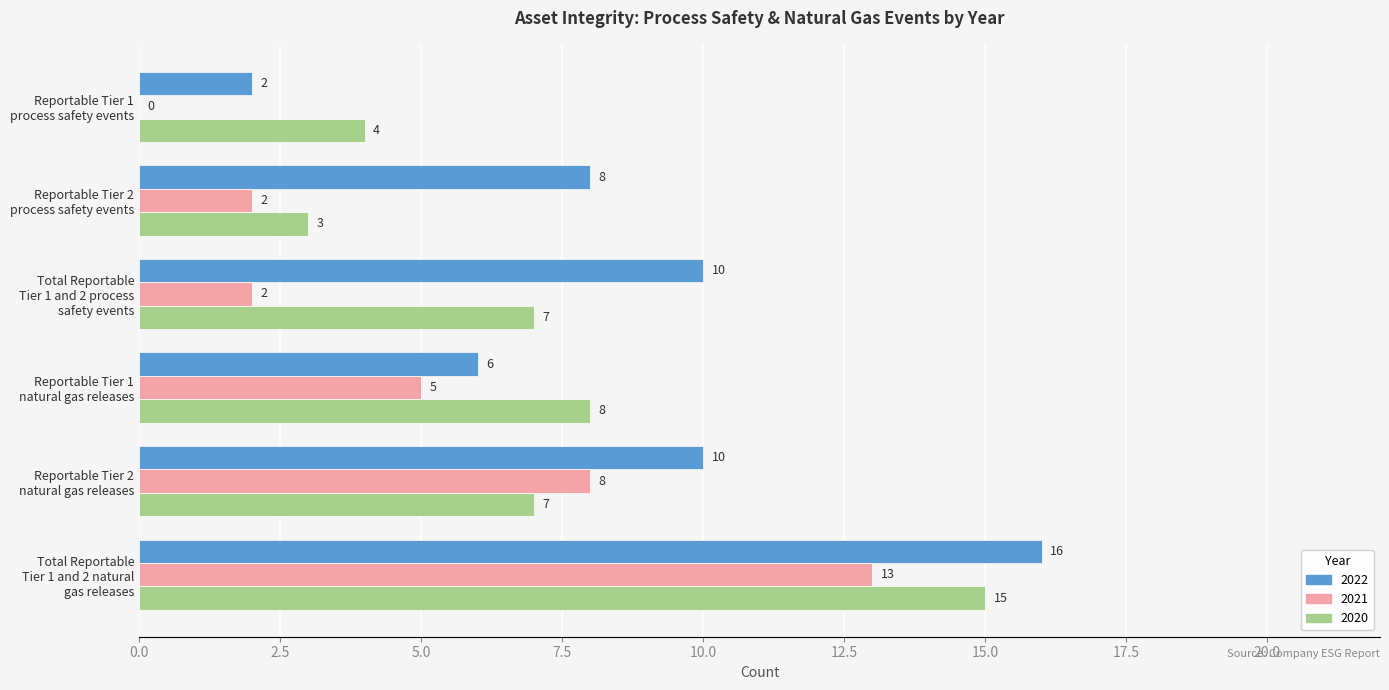

What is the greatest value displayed?

16